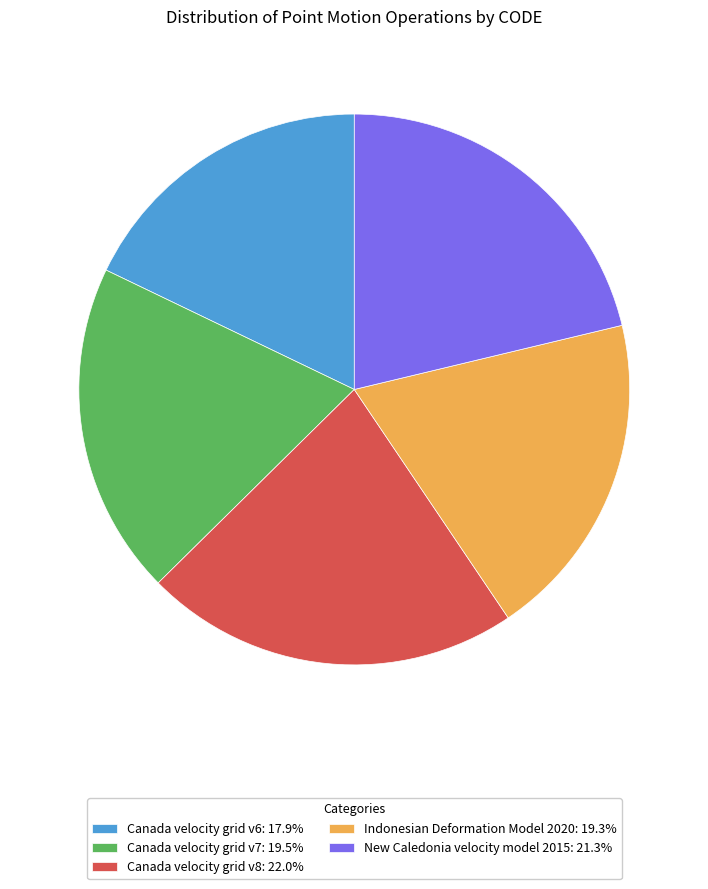

Count the number of slices in the pie.

5